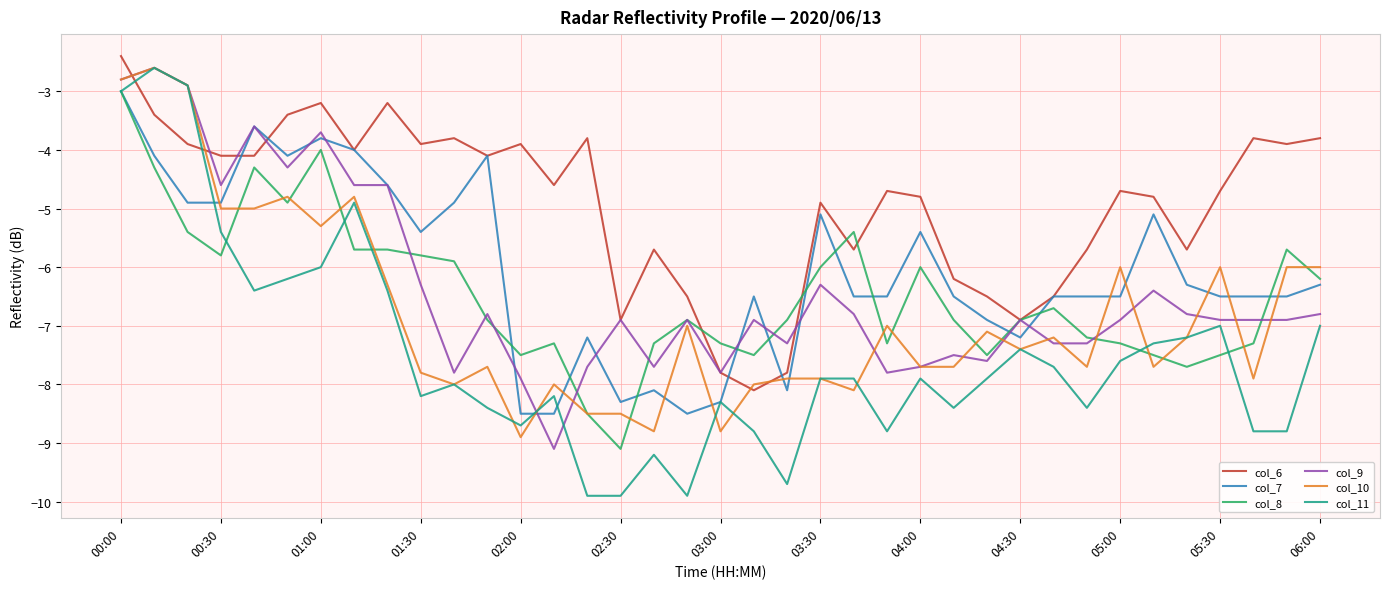

Which series has the widest spread of values?

col_11